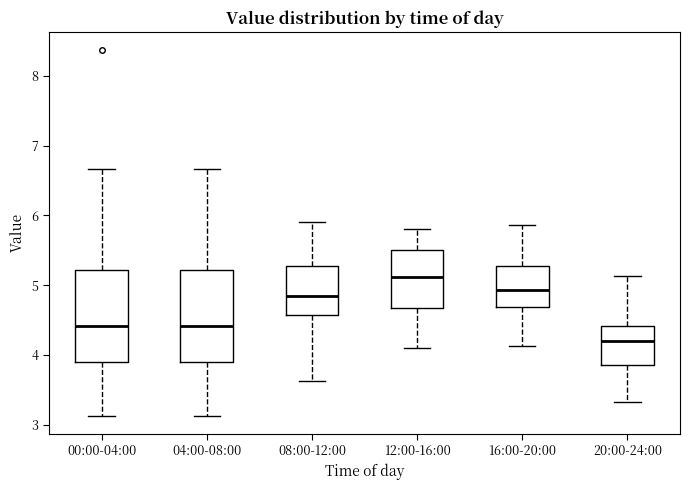

Reading left to right, read every box against the y-axis: the position of its median line, the range the box covers, and the ends of its whiskers. The values are not printed on the chart, so give them approximately, as read against the axis.

00:00-04:00: median 4.4, box 3.9 to 5.2, whiskers 3.1 to 6.7
04:00-08:00: median 4.4, box 3.9 to 5.2, whiskers 3.1 to 6.7
08:00-12:00: median 4.9, box 4.6 to 5.3, whiskers 3.6 to 5.9
12:00-16:00: median 5.1, box 4.7 to 5.5, whiskers 4.1 to 5.8
16:00-20:00: median 4.9, box 4.7 to 5.3, whiskers 4.1 to 5.9
20:00-24:00: median 4.2, box 3.9 to 4.4, whiskers 3.3 to 5.1